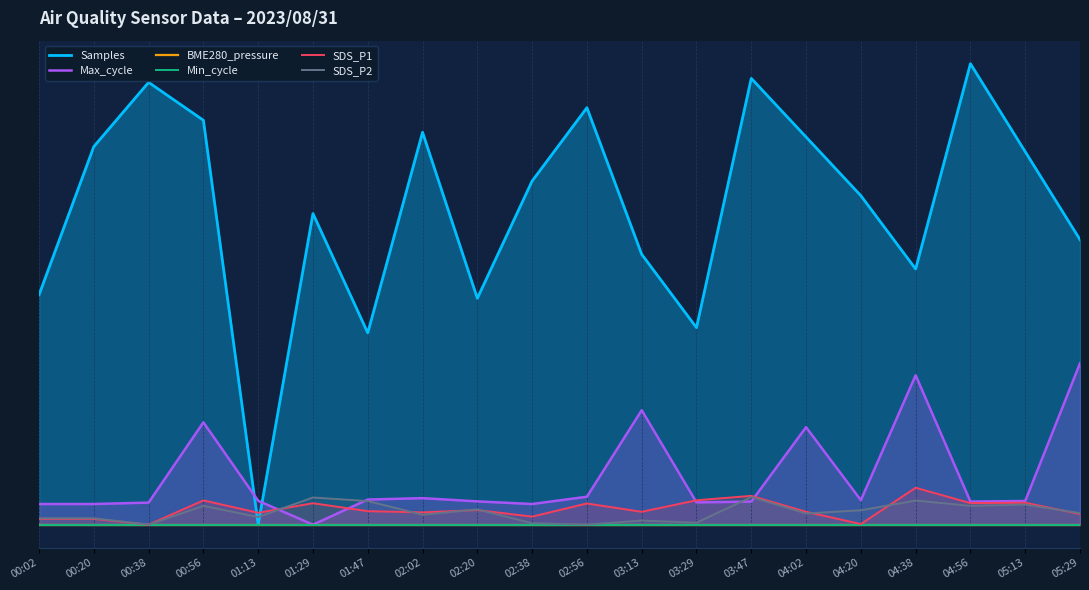

Between 04:38 and 01:47, which is larger?

04:38